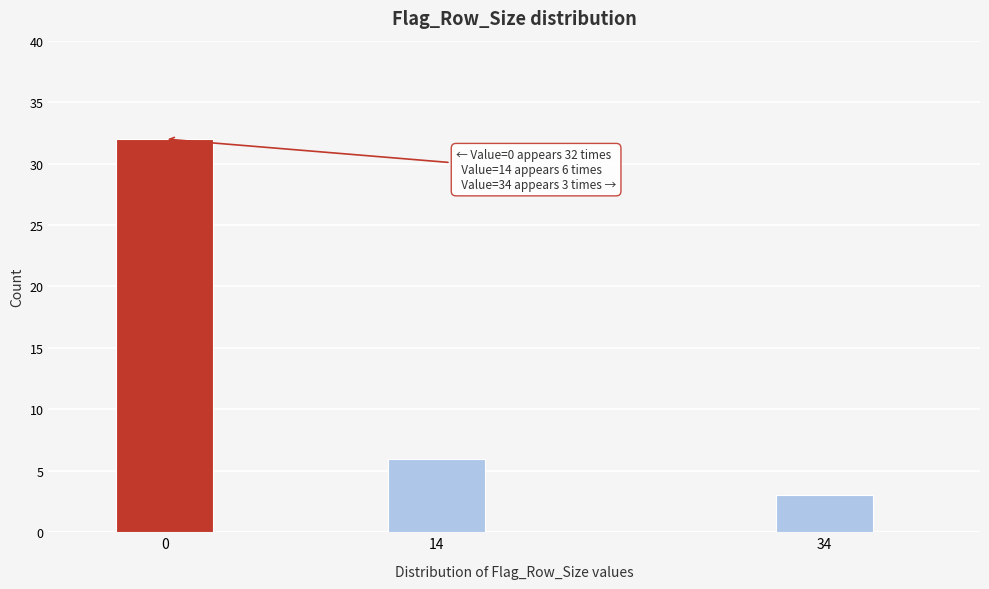

Reading left to right, list all the values displayed in this chart.

32	6	3